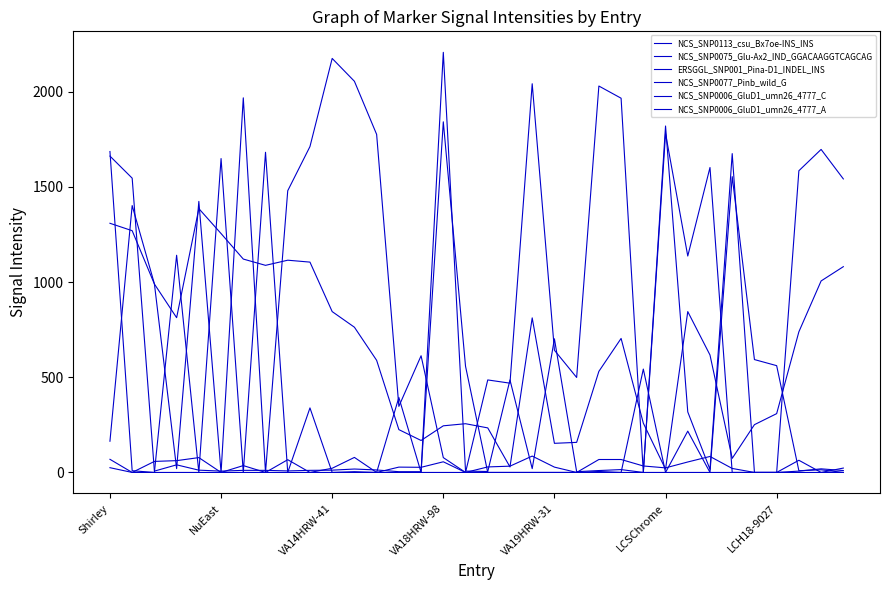

Is this an area chart (filled region under the line)?

No